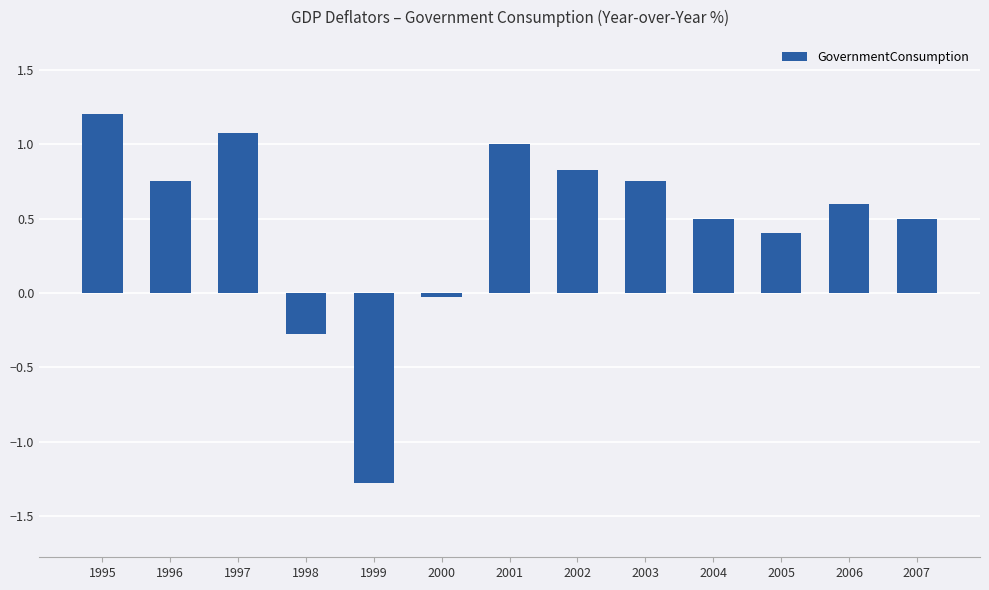

What is the approximate value at 2001?

1.0